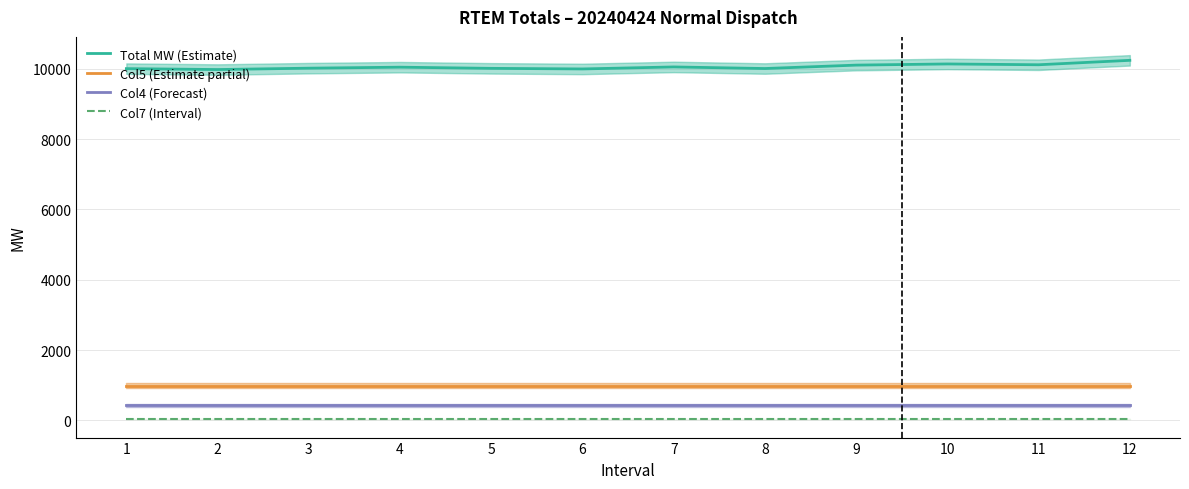

True or false: Col4 (Forecast) has more than 1 interior local peaks.

False